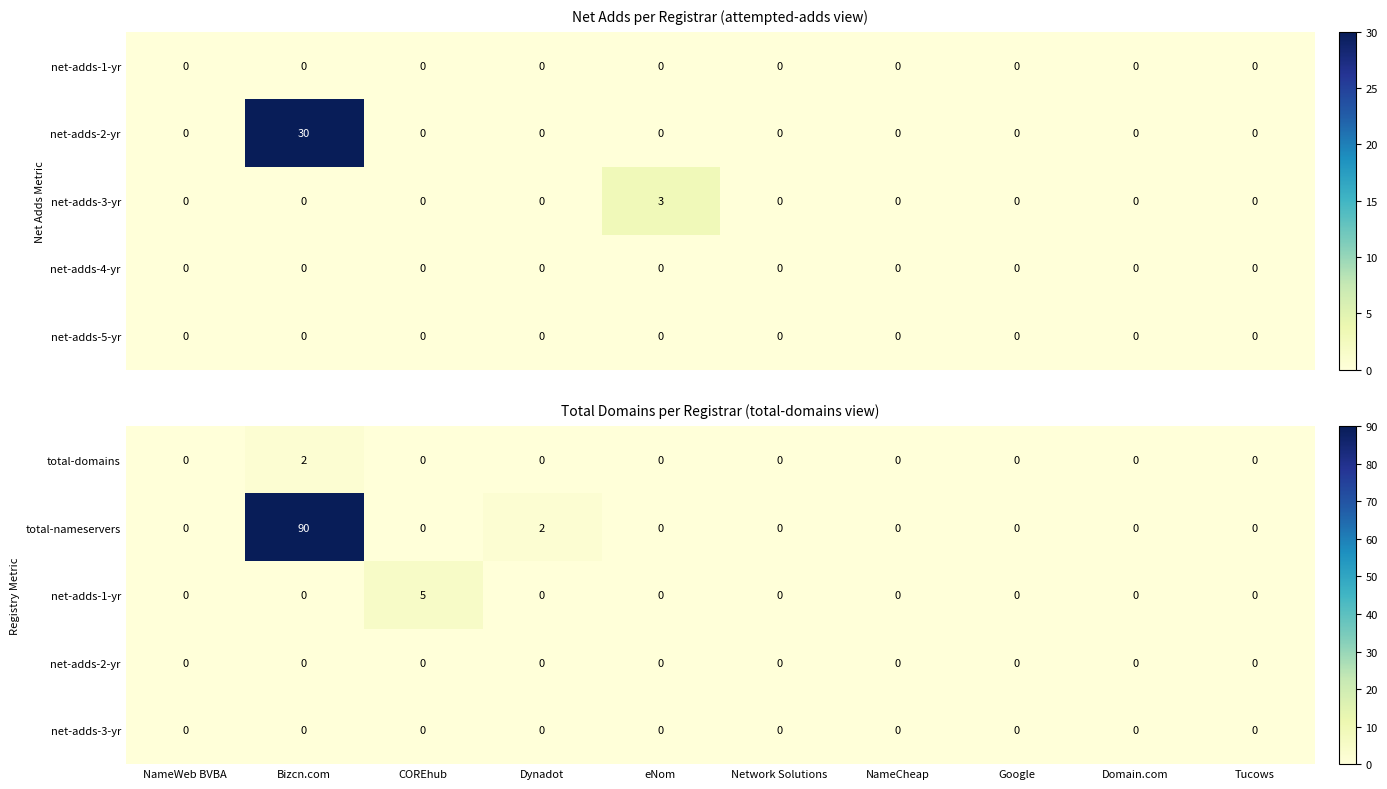

True or false: total-domains has a value of 0 at Dynadot.

True